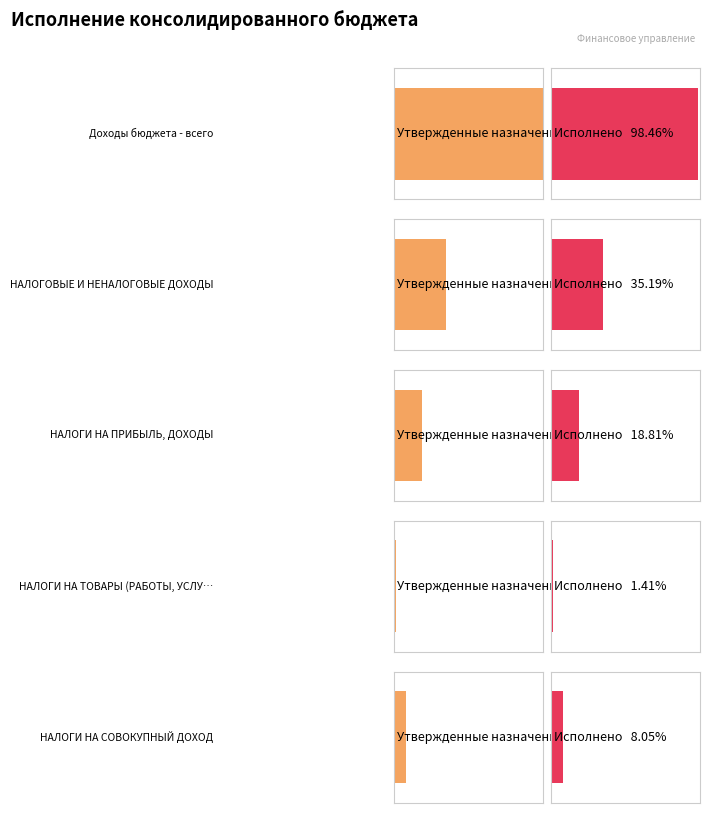

Reading left to right, list all the values displayed in this chart.

Утвержденные назначения (консол. бюджет): Доходы бюджета - всего=1940205346.7	НАЛОГОВЫЕ И НЕНАЛОГОВЫЕ ДОХОДЫ=680644648.0	НАЛОГИ НА ПРИБЫЛЬ, ДОХОДЫ=364430937.0	НАЛОГИ НА ТОВАРЫ (РАБОТЫ, УСЛУГИ)=26353370.0	НАЛОГИ НА СОВОКУПНЫЙ ДОХОД=156082180.0
Исполнено (консол. бюджет): Доходы бюджета - всего=1910401455.5	НАЛОГОВЫЕ И НЕНАЛОГОВЫЕ ДОХОДЫ=682688945.1	НАЛОГИ НА ПРИБЫЛЬ, ДОХОДЫ=364859714.6	НАЛОГИ НА ТОВАРЫ (РАБОТЫ, УСЛУГИ)=27349672.0	НАЛОГИ НА СОВОКУПНЫЙ ДОХОД=156114732.3